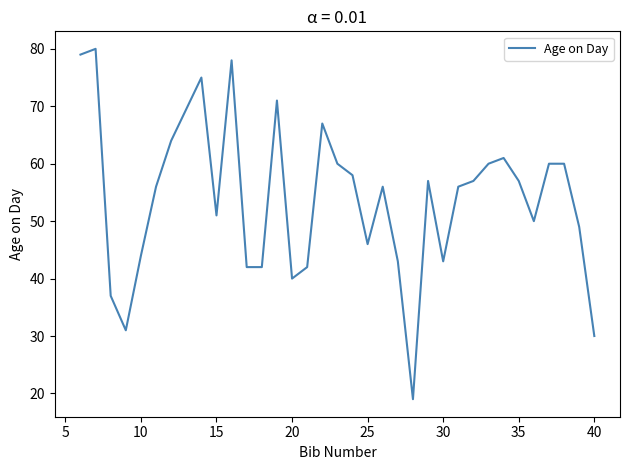

What is the greatest value displayed?

80